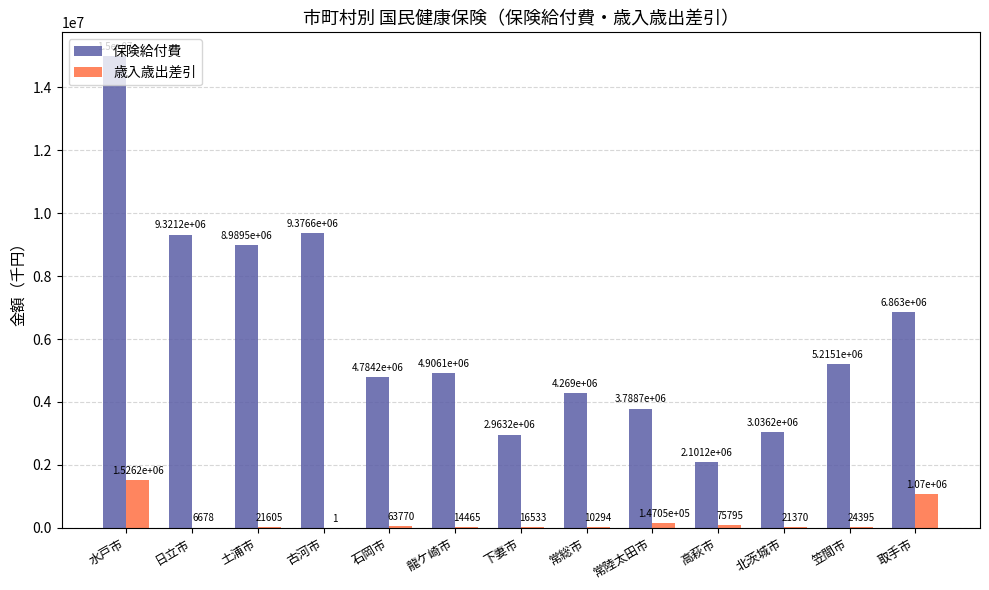

At which label is 歳入歳出差引 closest to 763105?

取手市